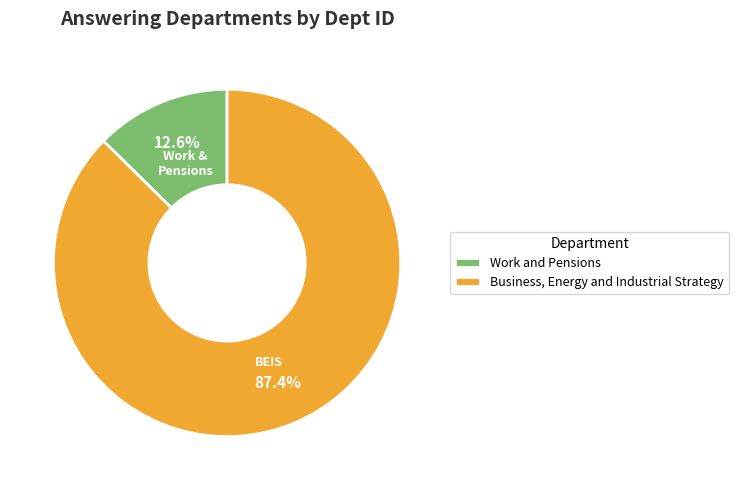

True or false: Business, Energy and Industrial Strategy accounts for 73% of the total.

False